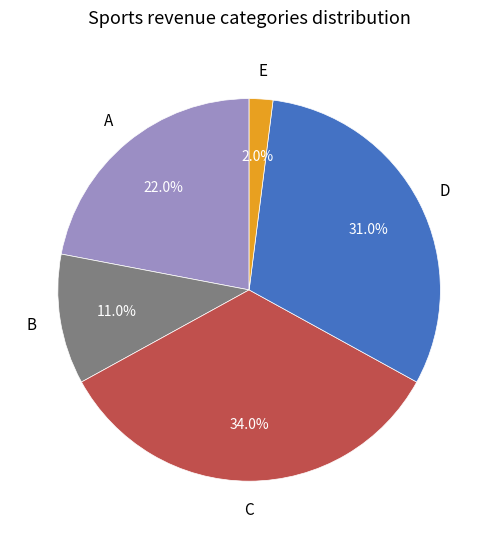

Does any single category account for the majority?

No